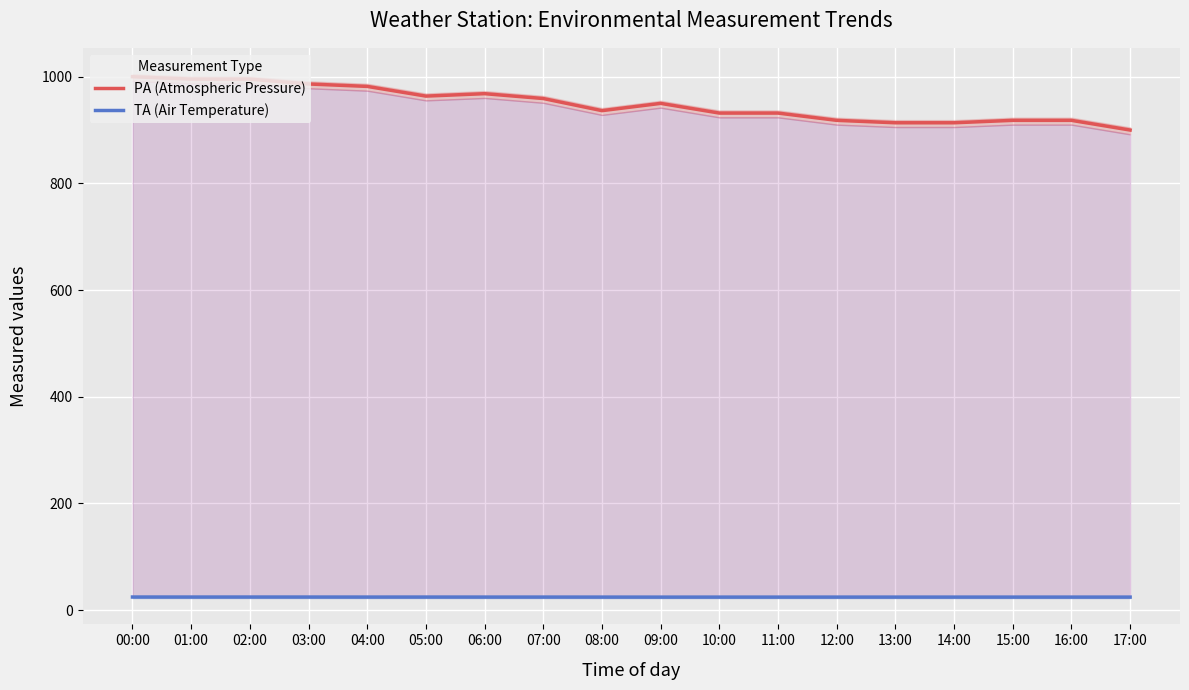

True or false: TA (Air Temperature) and PA (Atmospheric Pressure) cross at least once.

False